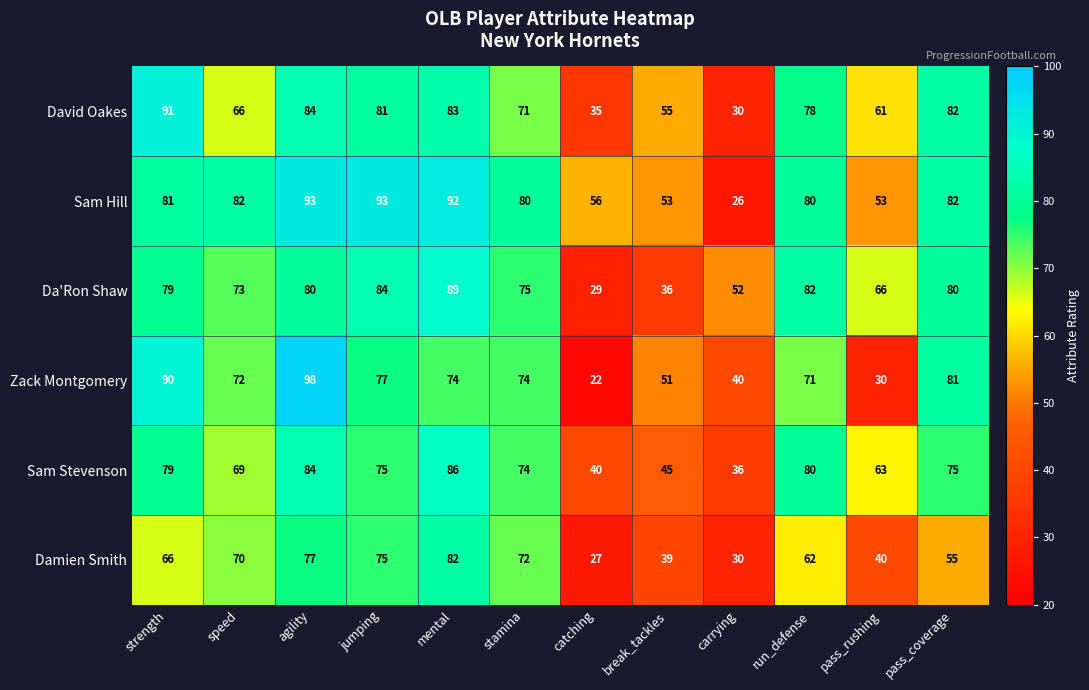

What is the spread (max minus min) of values at pass_coverage?

27